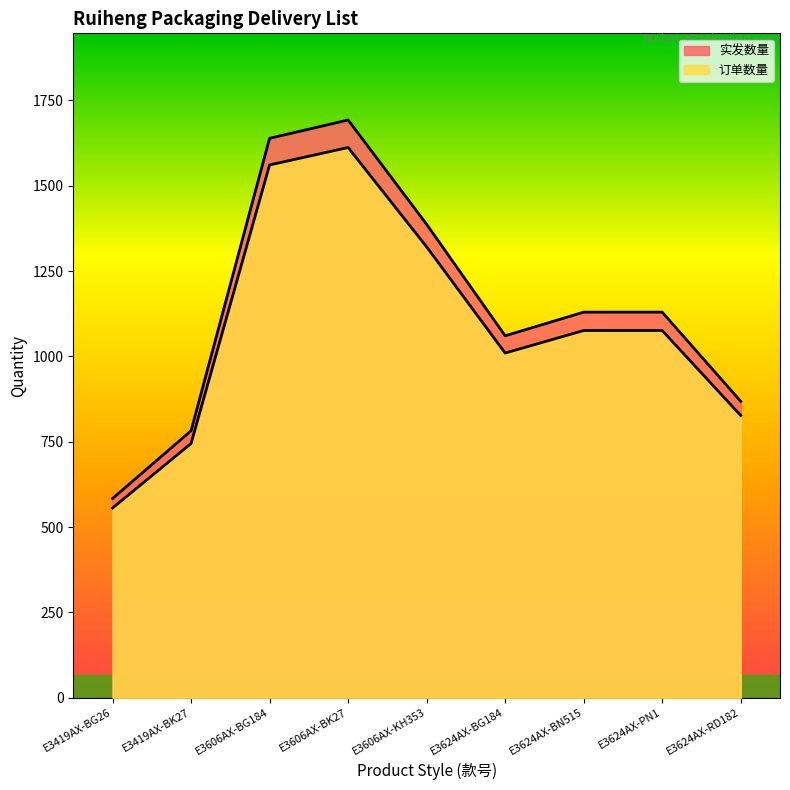

How many categories are shown in the chart?

9